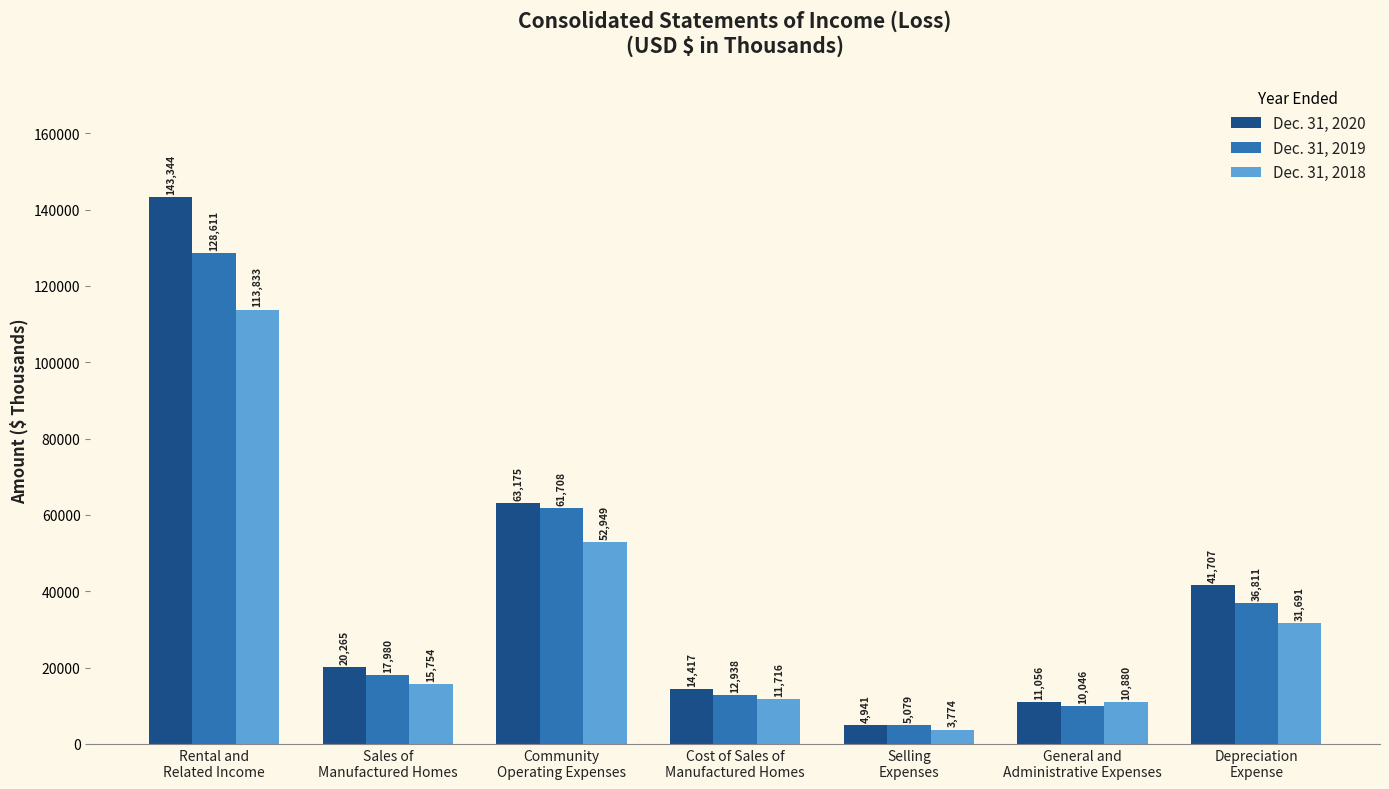

List the series in order of their overall mean, lowest first.

Dec. 31, 2018, Dec. 31, 2019, Dec. 31, 2020